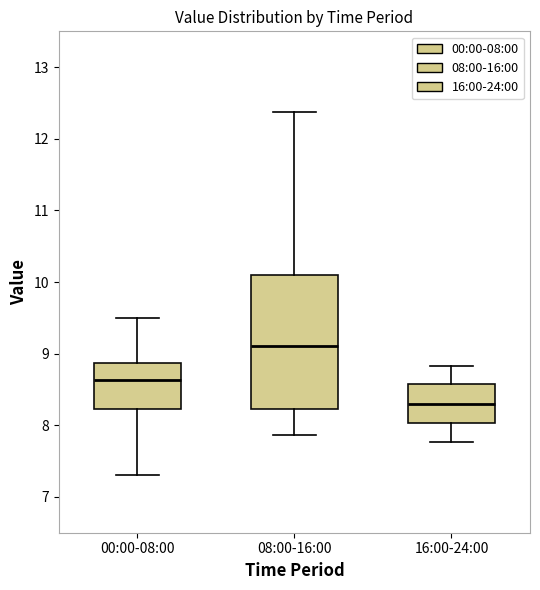

Reading left to right, transcribe this box plot: for each box, give where its median line is, the range the box spans, and where its two whiskers end, as read against the y-axis. The values are not printed on the chart, so give them approximately, as read against the axis.

00:00-08:00: median 8.6, box 8.2 to 8.9, whiskers 7.3 to 9.5
08:00-16:00: median 9.1, box 8.2 to 10.1, whiskers 7.9 to 12.4
16:00-24:00: median 8.3, box 8.0 to 8.6, whiskers 7.8 to 8.8